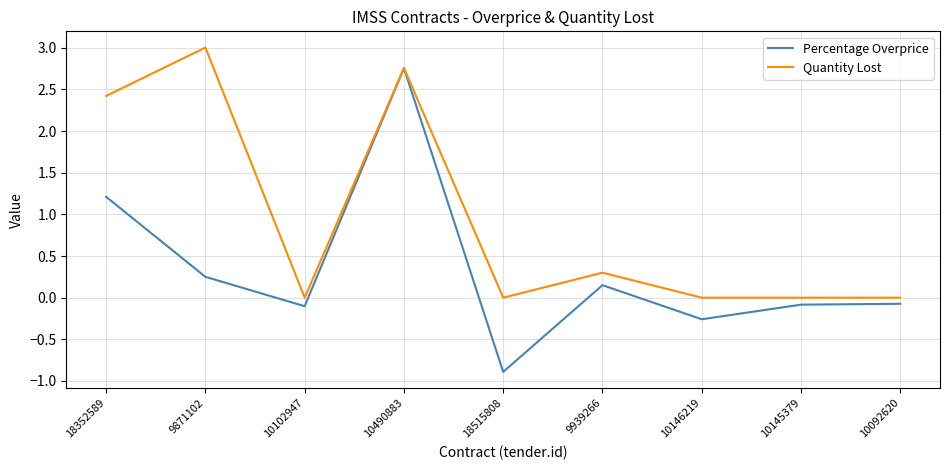

What position from the right is 9939266?

4